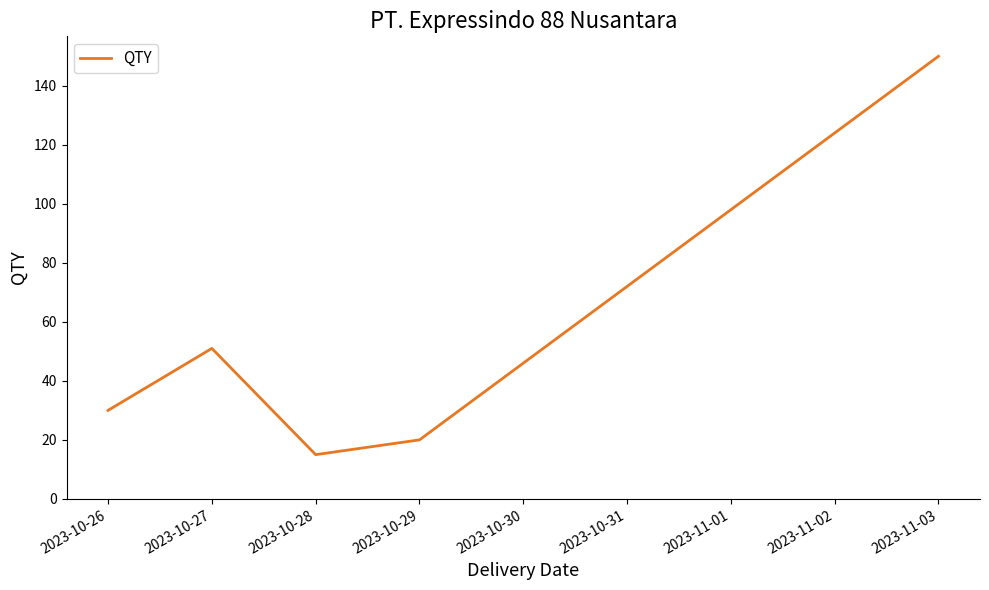

What is the change in value from 2023-10-26 to 2023-10-27?

+21